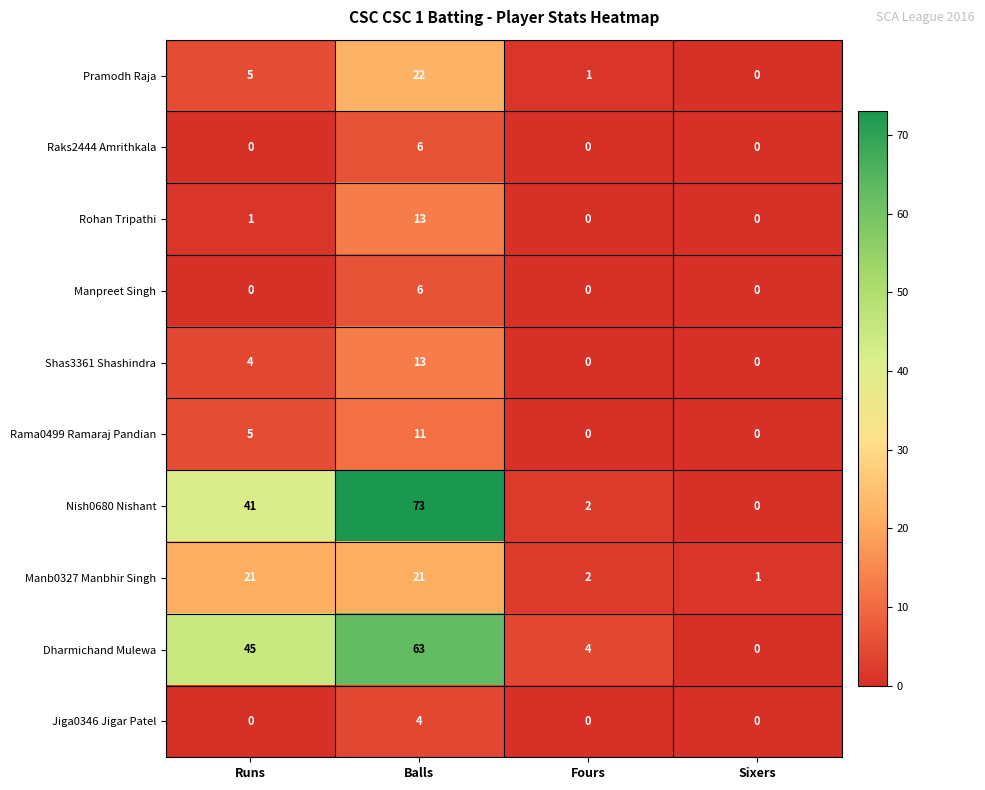

List the labels in order of Nish0680 Nishant value, largest first.

Balls, Runs, Fours, Sixers